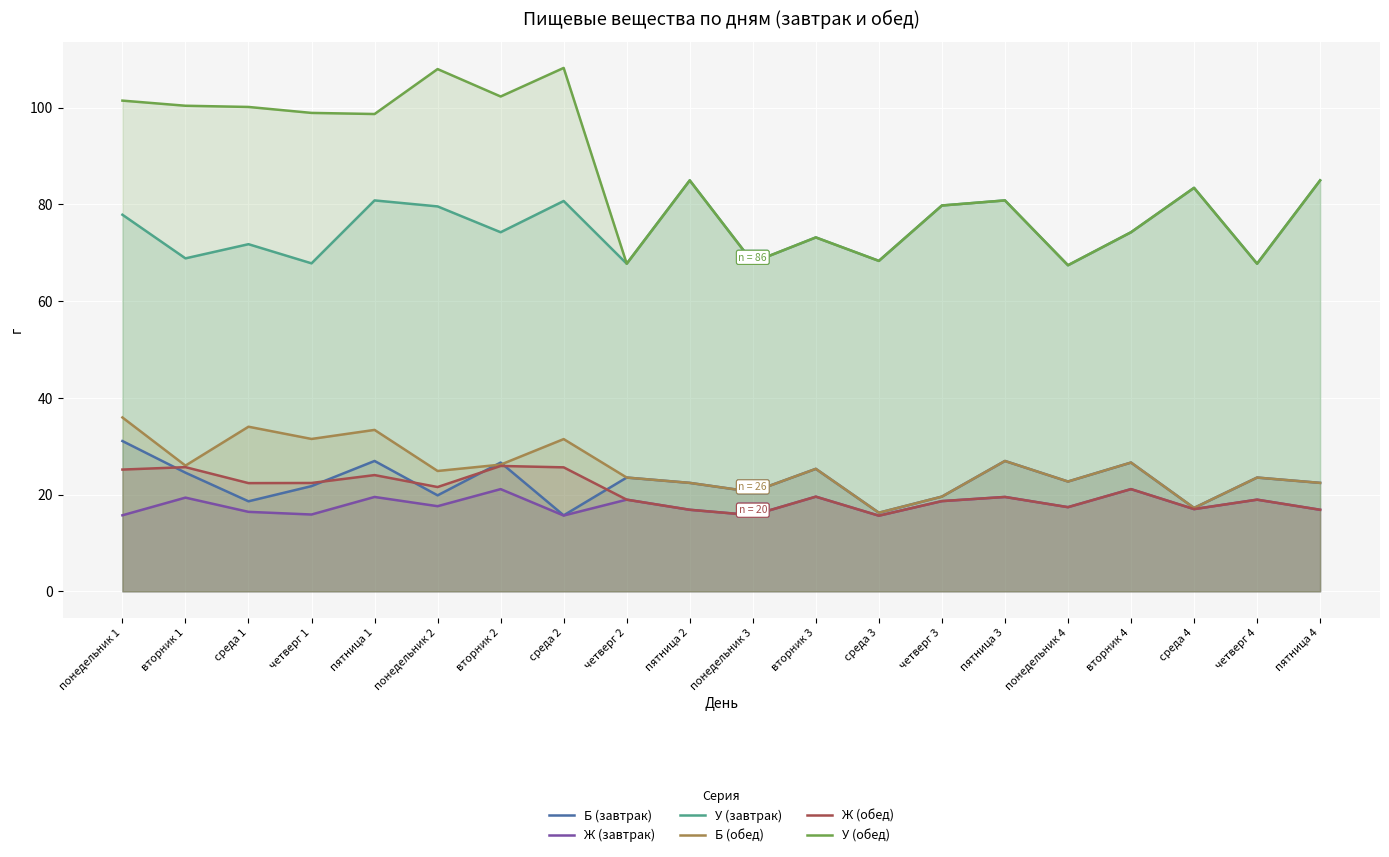

The value of Ж (завтрак) at среда 3 is 15.6. True or false?

True